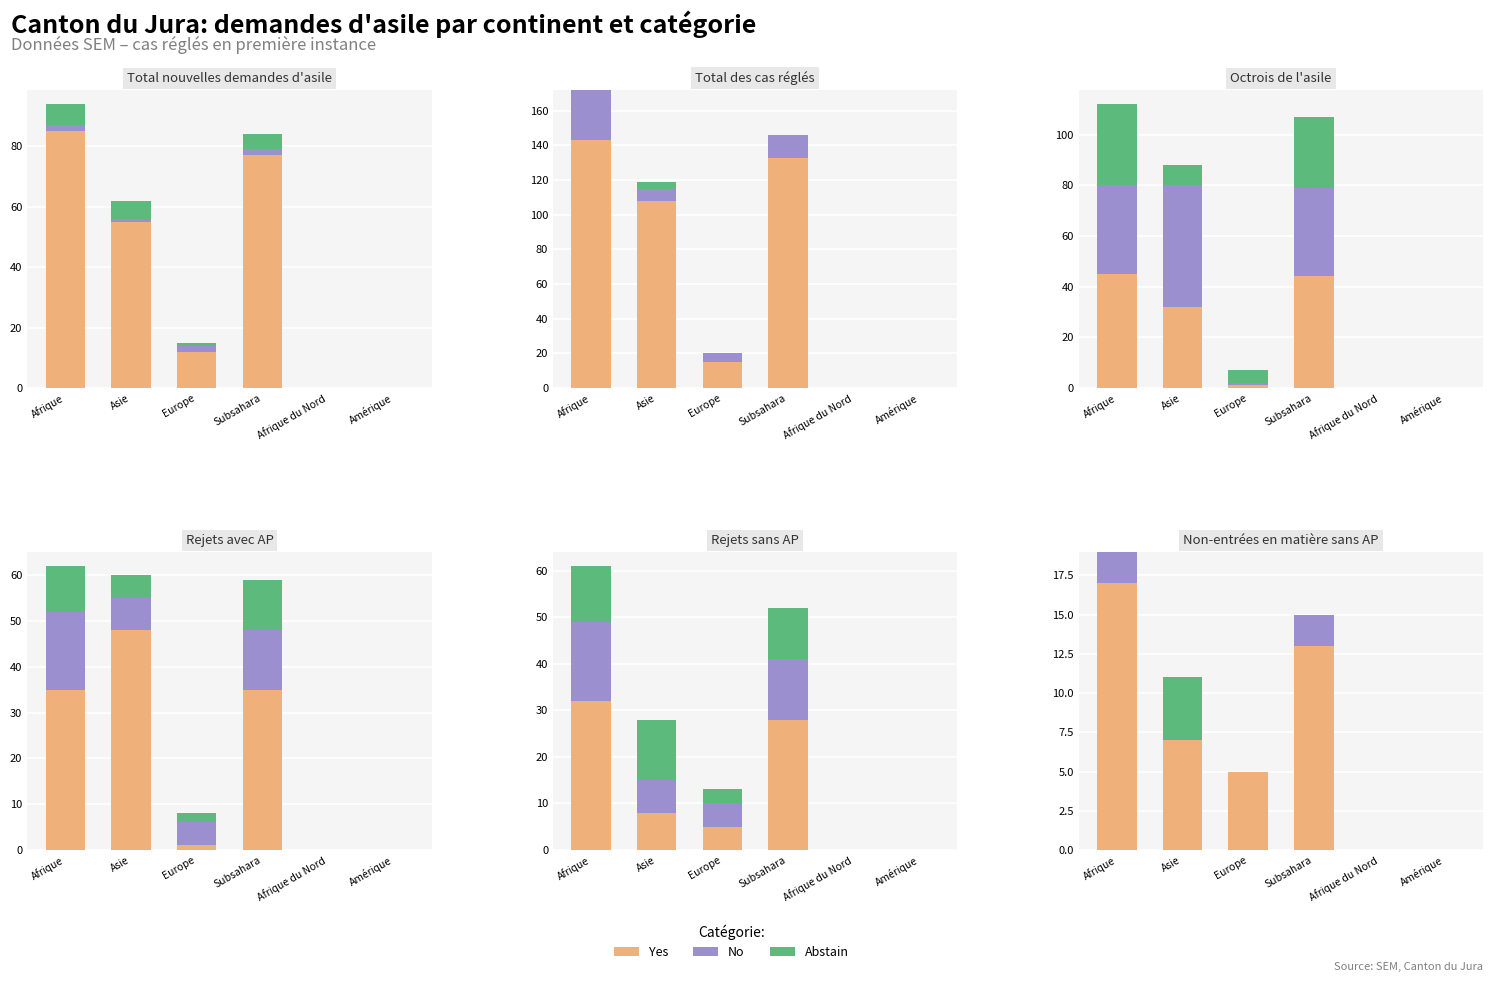

Does the chart contain stacked bars?

No